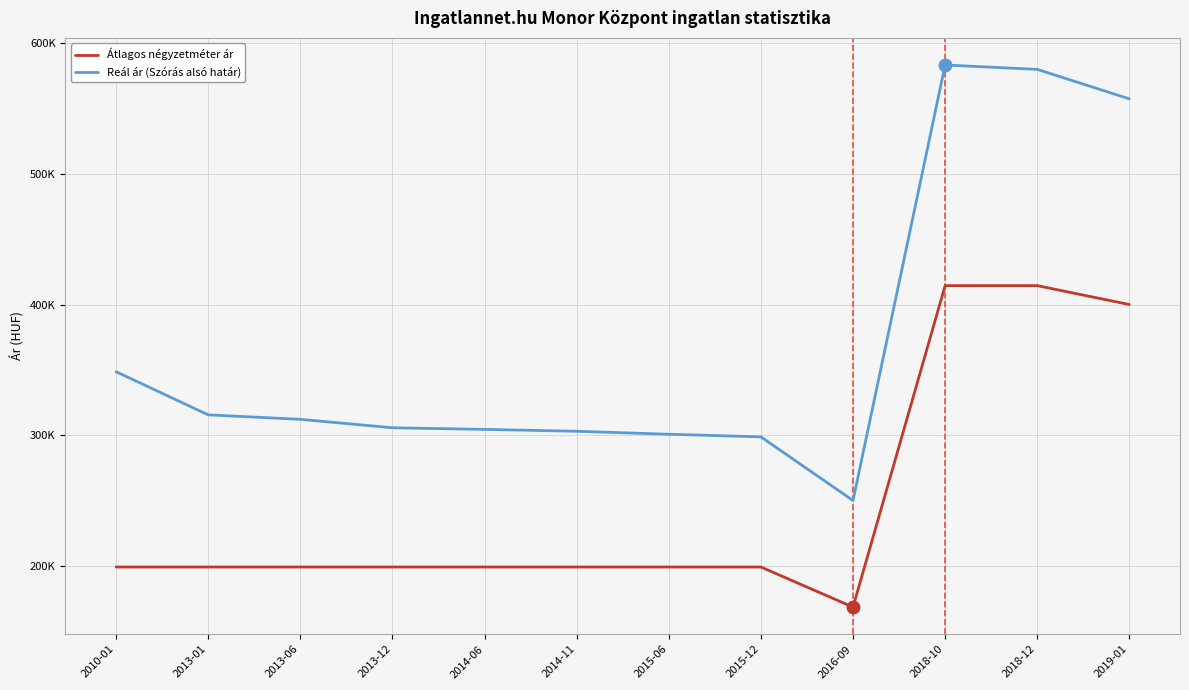

True or false: Átlagos négyzetméter ár and Reál ár (Szórás alsó határ) intersect in this chart.

False